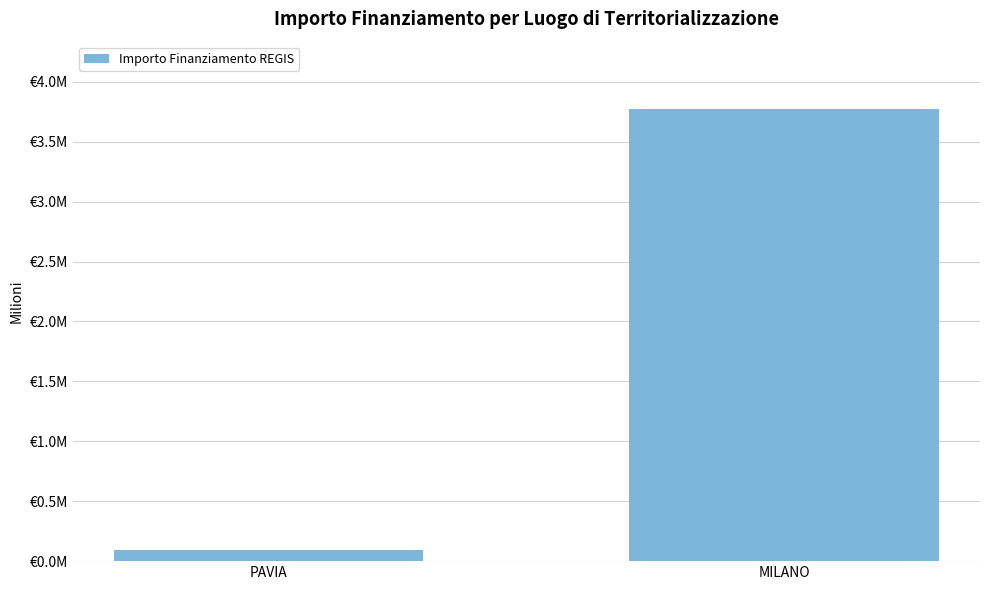

Reading right to left, extract all data points from this chart.

3.8	0.1